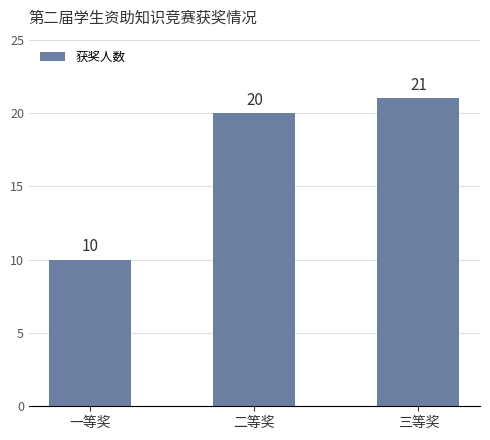

What is the difference between the values at 三等奖 and 二等奖?

1